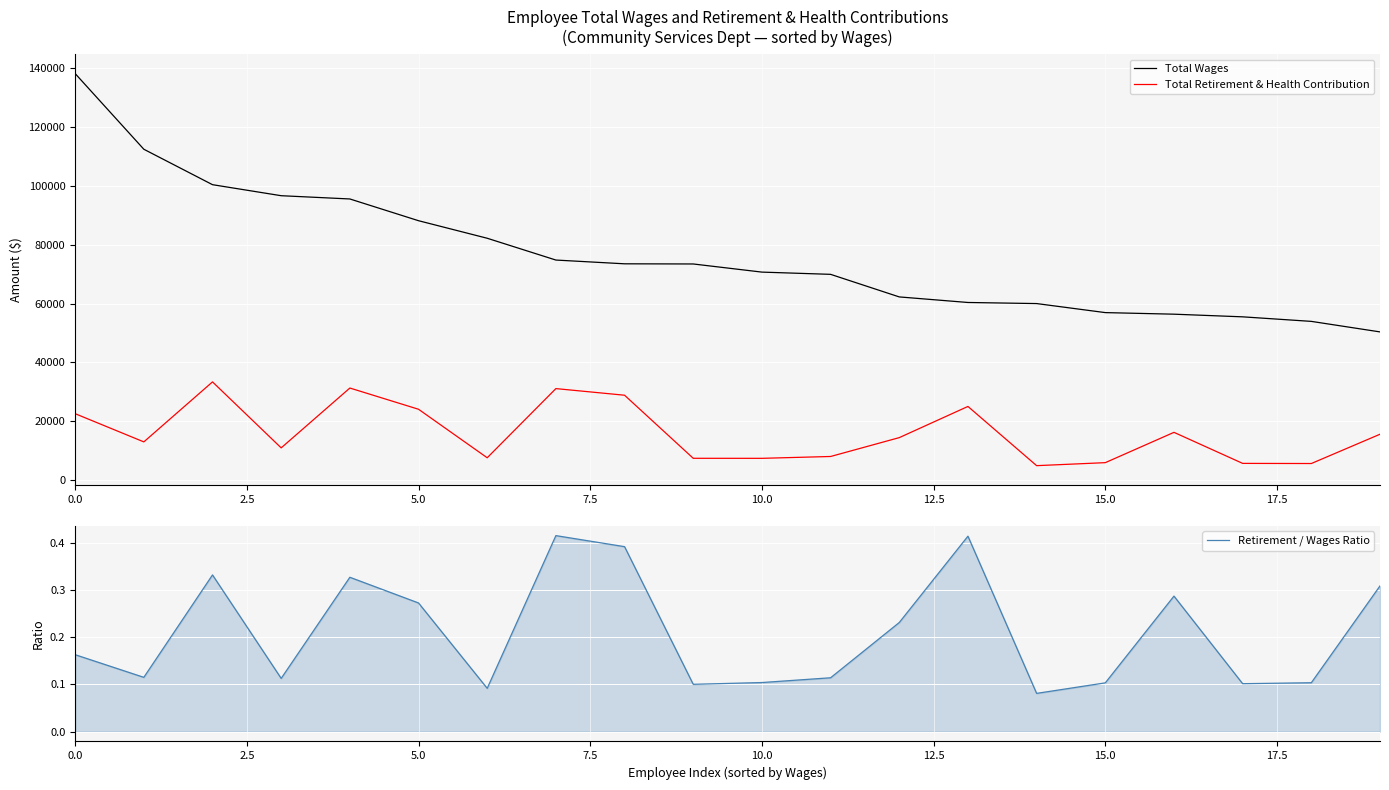

What is the minimum value for Total Retirement & Health Contribution?

4869